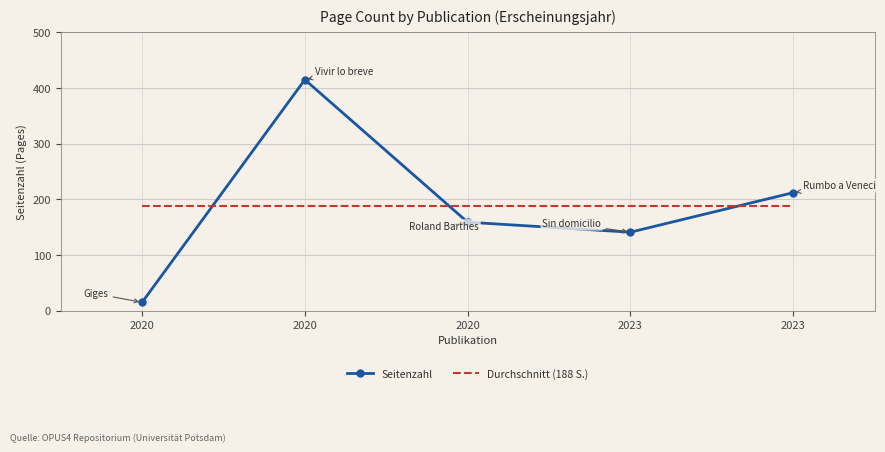

True or false: Seitenzahl has more than 1 points higher than both neighbors.

False